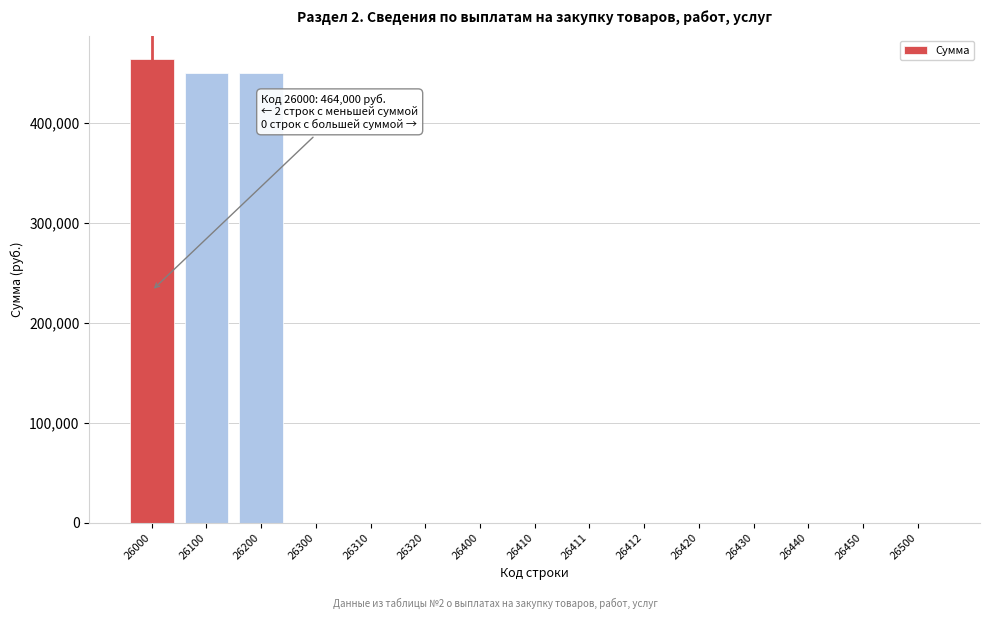

Reading left to right, list all the values displayed in this chart.

26000=464000	26100=450000	26200=450000	26300=0	26310=0	26320=0	26400=0	26410=0	26411=0	26412=0	26420=0	26430=0	26440=0	26450=0	26500=0